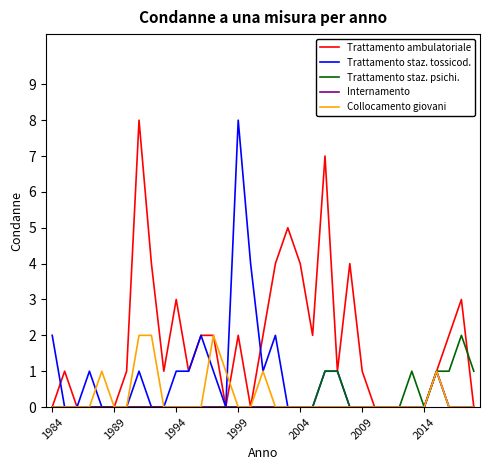

What is the highest value of the Trattamento ambulatoriale series?

8